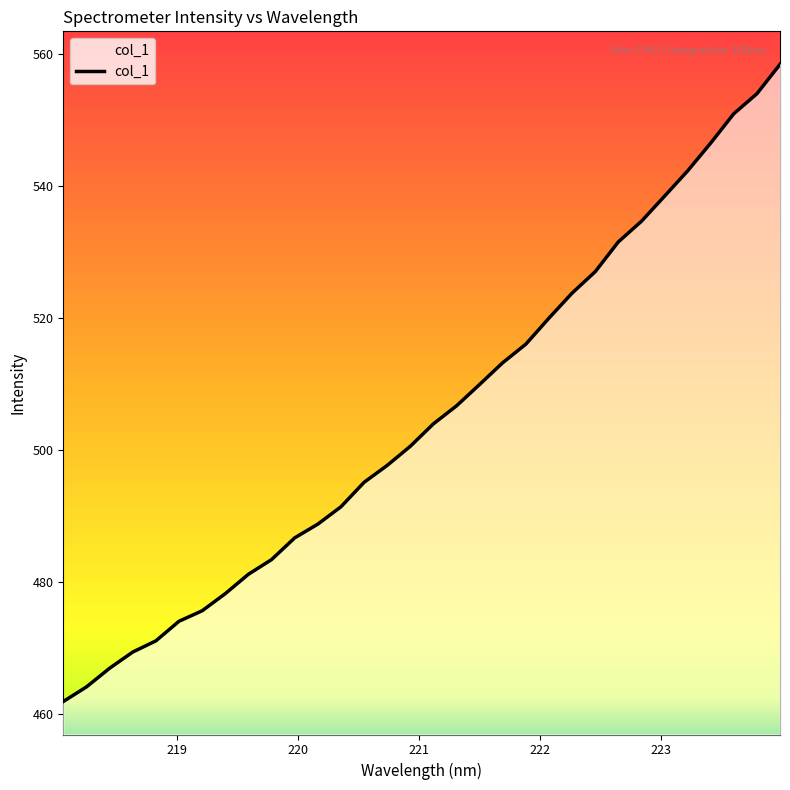

What is the smallest value displayed?

461.9